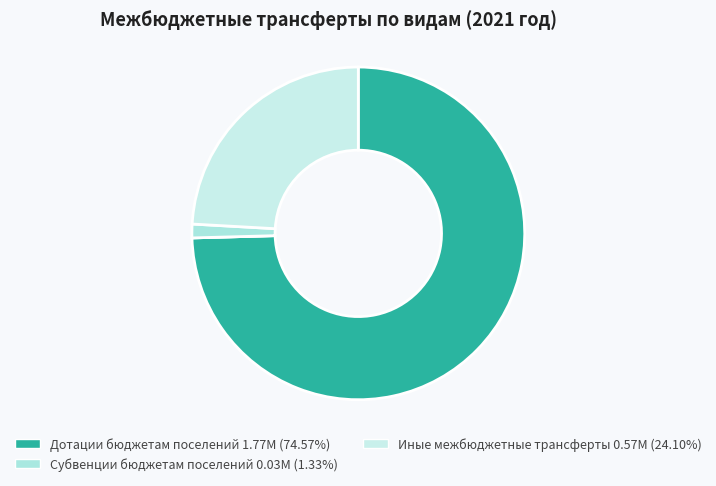

How many slices are in this pie chart?

4